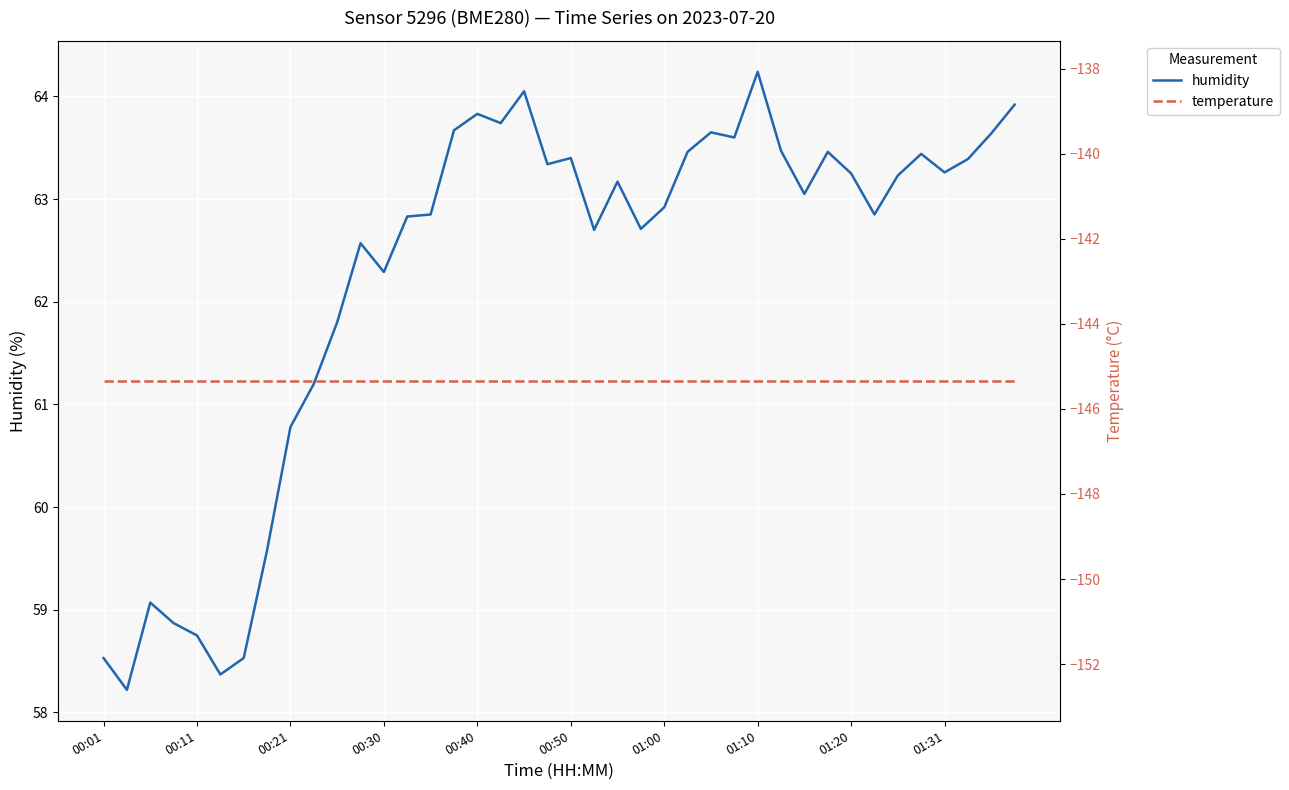

Is it true that humidity equals 27.6 at 01:10?

False